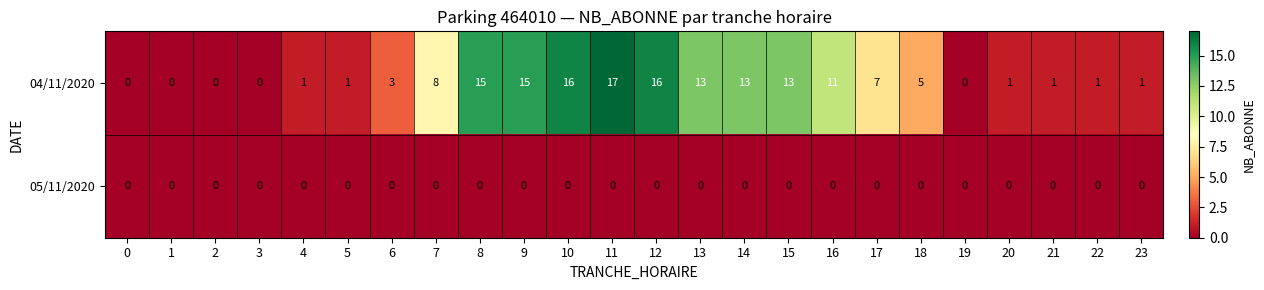

Which series changed the most between 5 and 15?

04/11/2020